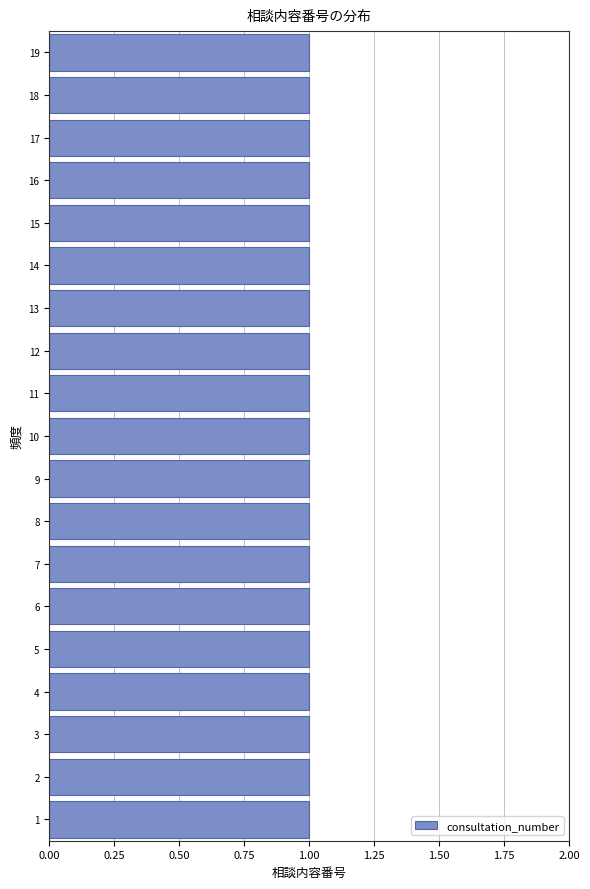

What is the length of the bar covering 16.5 to 17.5 on the y-axis? The values are not printed on the chart, so give them approximately, as read against the axis.

1